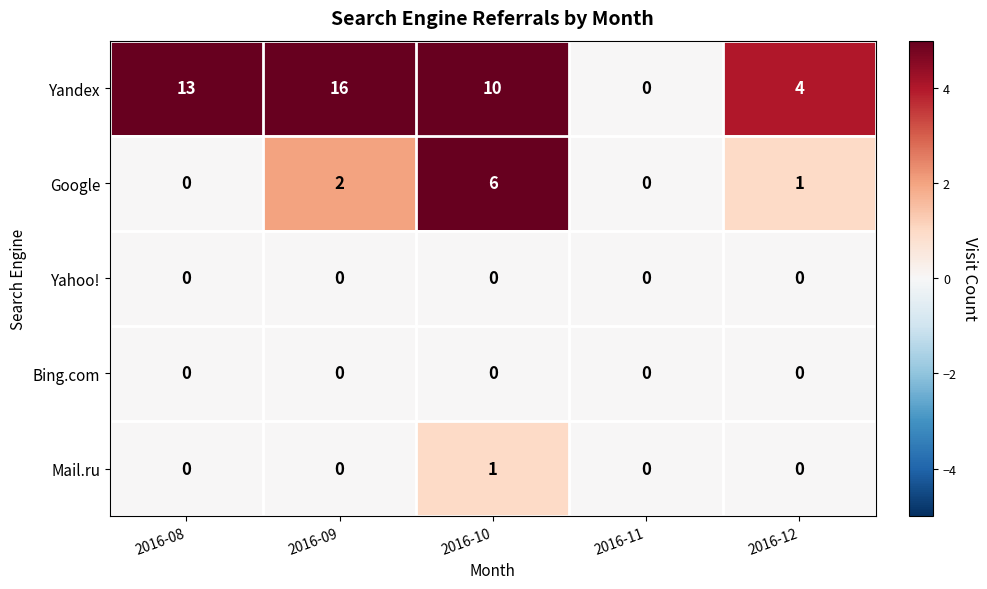

Reading left to right, transcribe all the data shown in this chart.

Yandex: 13	16	10	0	4
Google: 0	2	6	0	1
Yahoo!: 0	0	0	0	0
Bing.com: 0	0	0	0	0
Mail.ru: 0	0	1	0	0